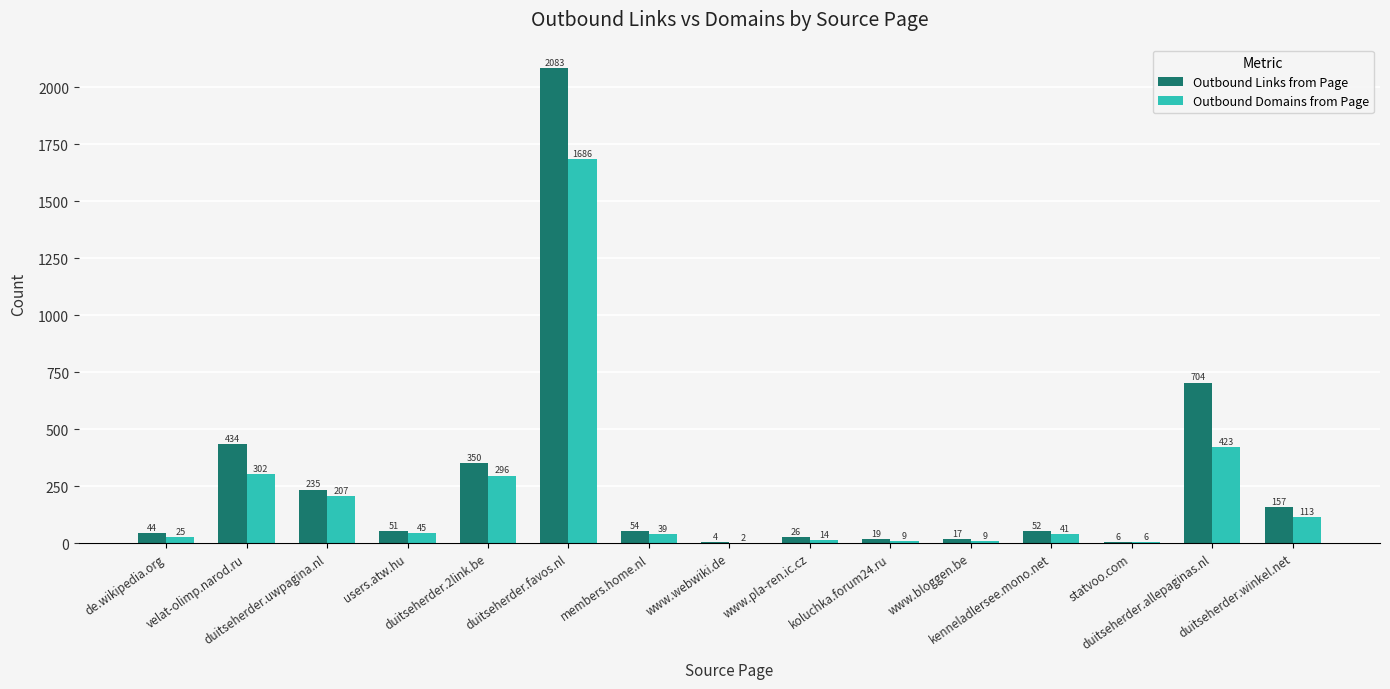

Which series has the largest total across all categories?

Outbound Links from Page